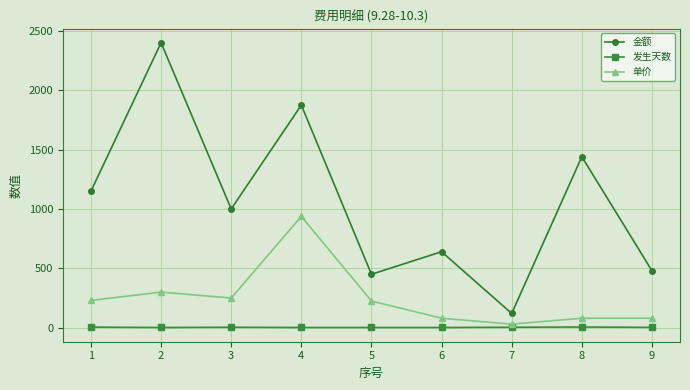

Is this an area chart (filled region under the line)?

No